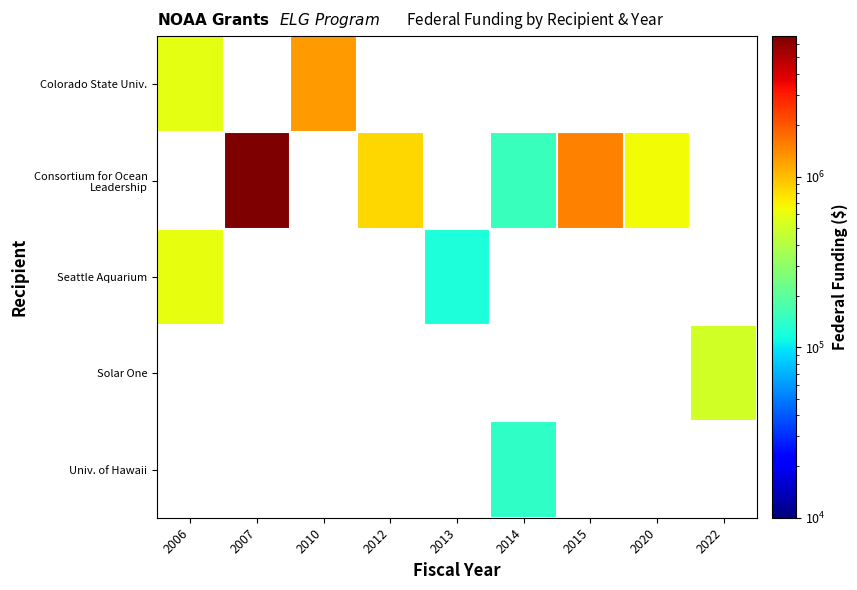

What is the total value across all series at 2013?

121751